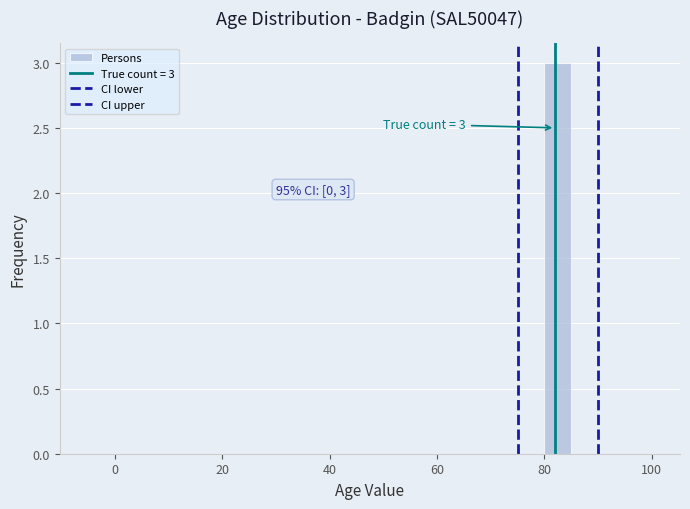

Around what value on the x-axis is the tallest bar? Give the approximate position of its centre, as read against the axis.

82